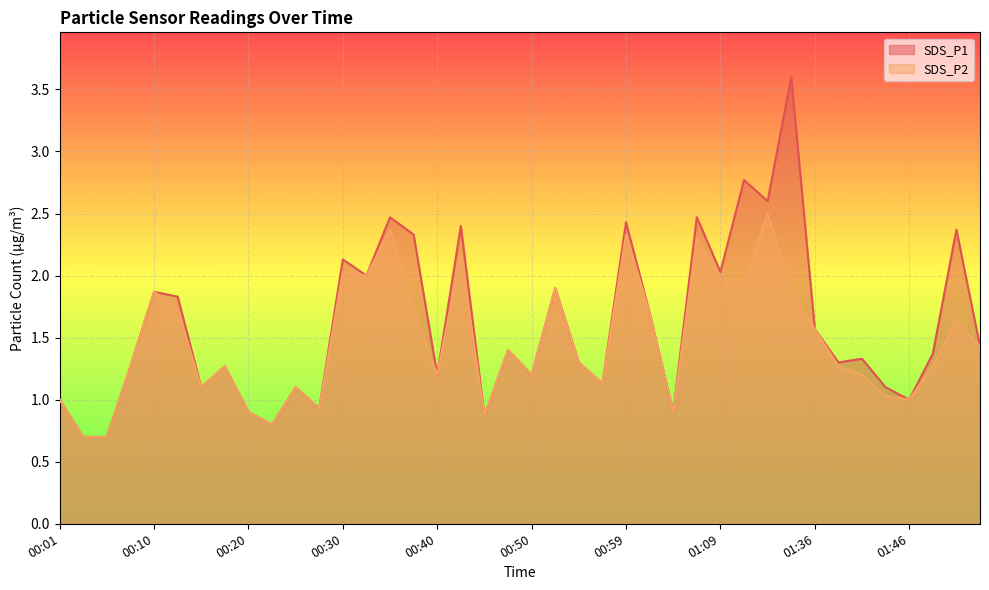

At which category does SDS_P2 reach its first local valley?

00:15